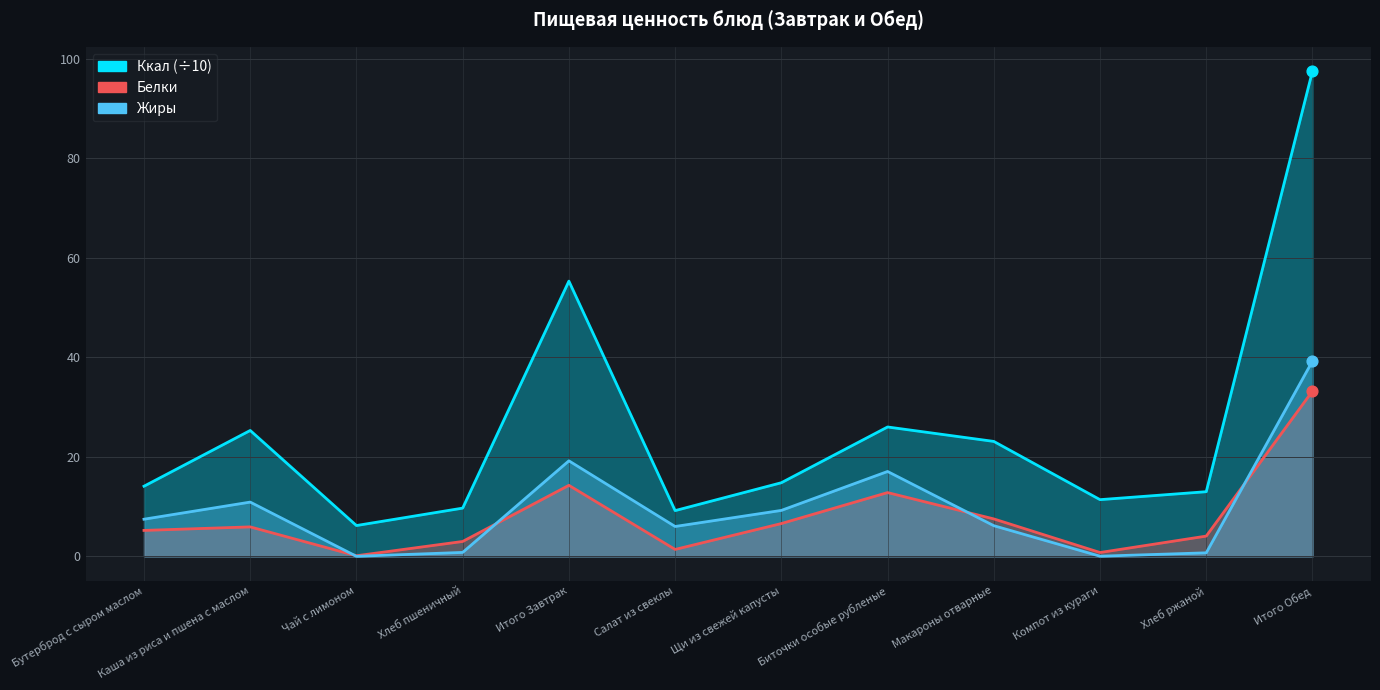

Is the value of Белки at Щи из свежей капусты greater than the value of Ккал at Итого Обед?

No